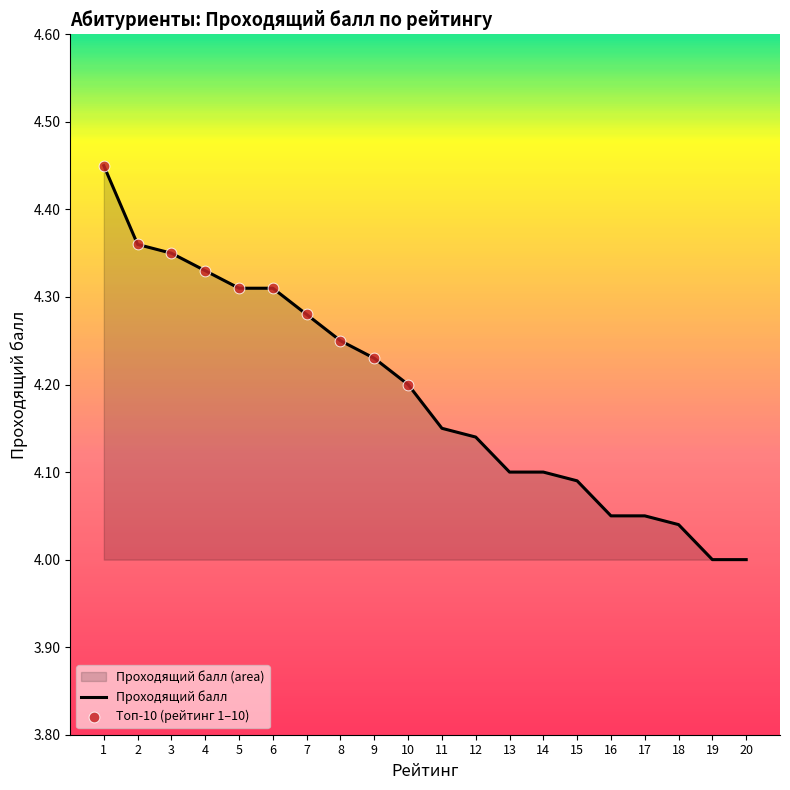

What is the ratio of the value at 6 to the value at 11?

1.0